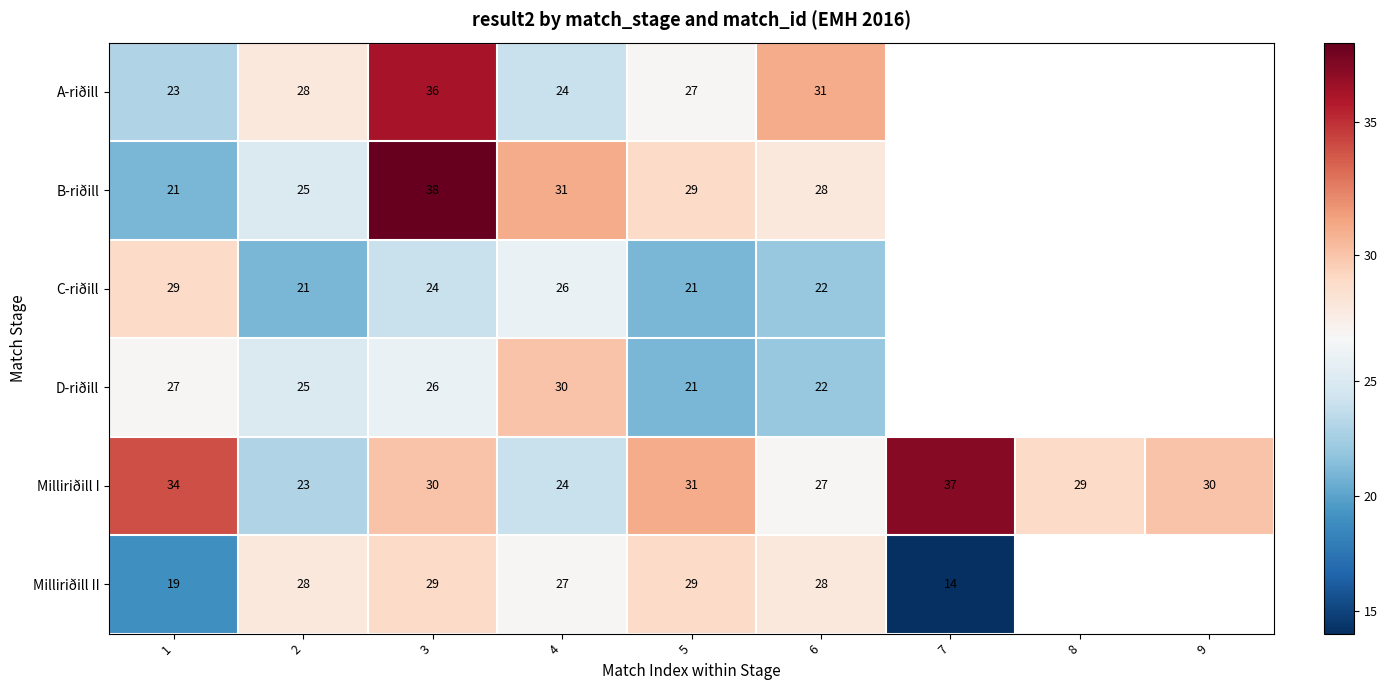

What is the sum of the D-riðill values at 1 and 6?

49